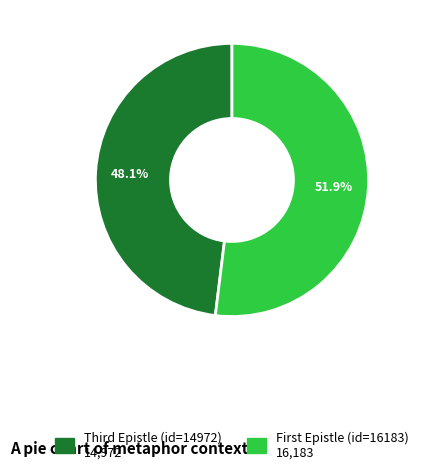

How many slices are in this pie chart?

2